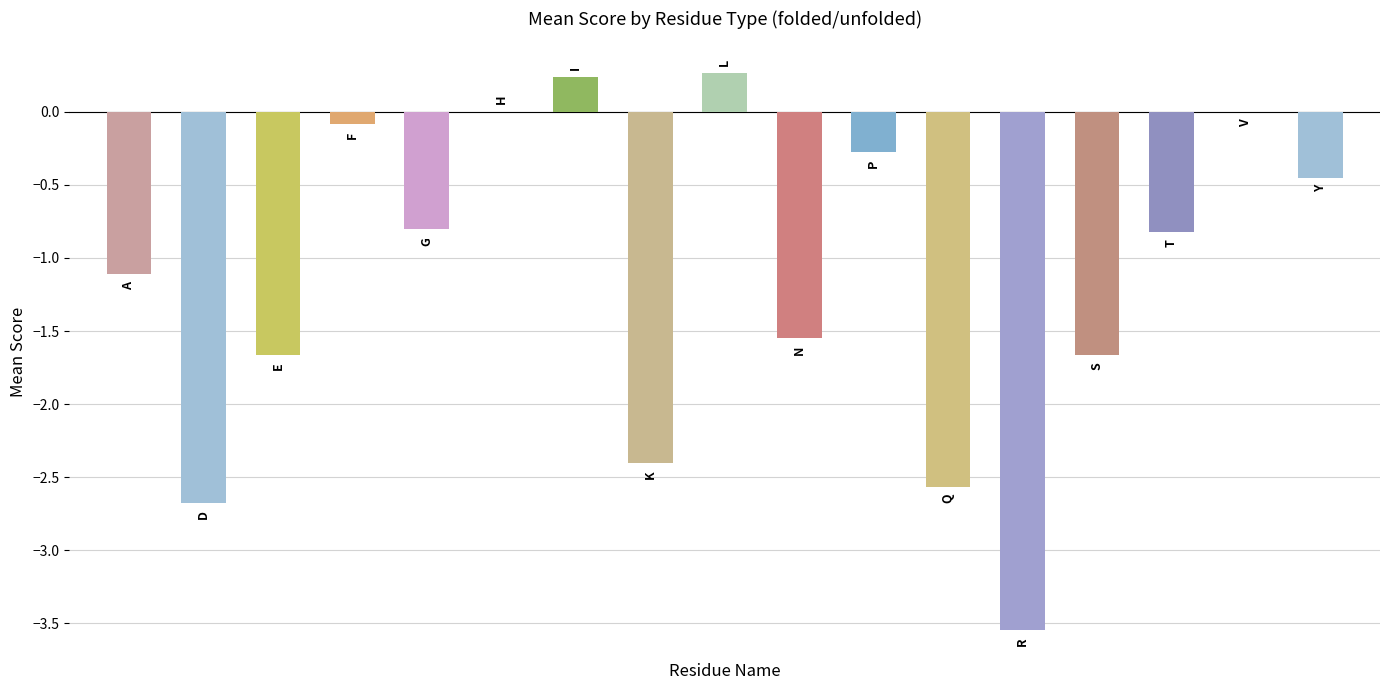

How many data points are less than 0?

15